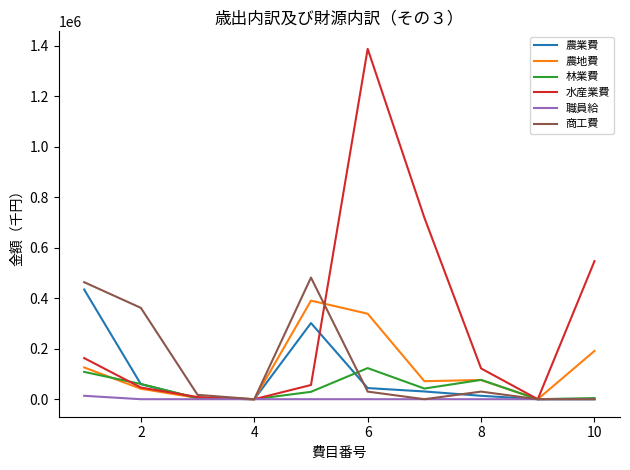

What is the difference between the maximum and minimum values in the 商工費 series?

481594